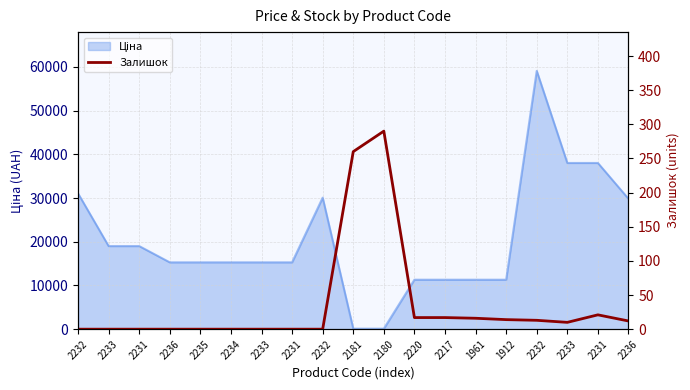

What is the label of the 1st point from the left?

2232